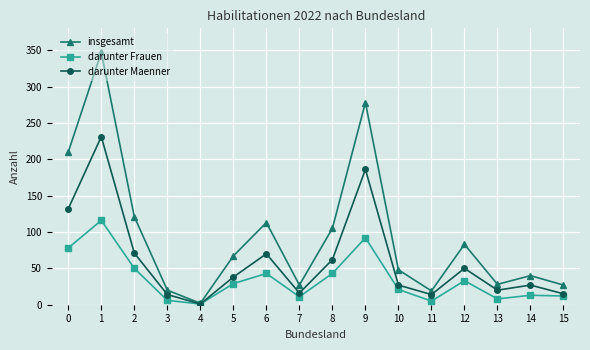

Where is the first local minimum for darunter Frauen?

4